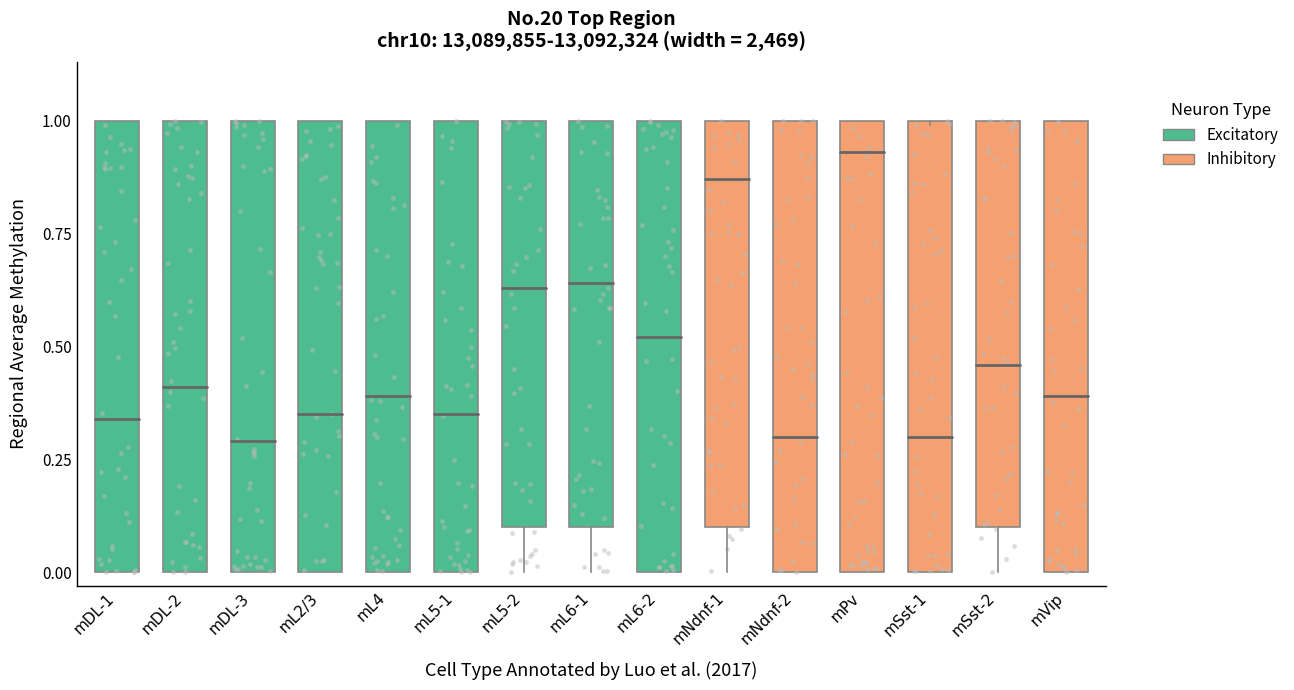

What are all the series names shown in the legend?

Excitatory, Inhibitory